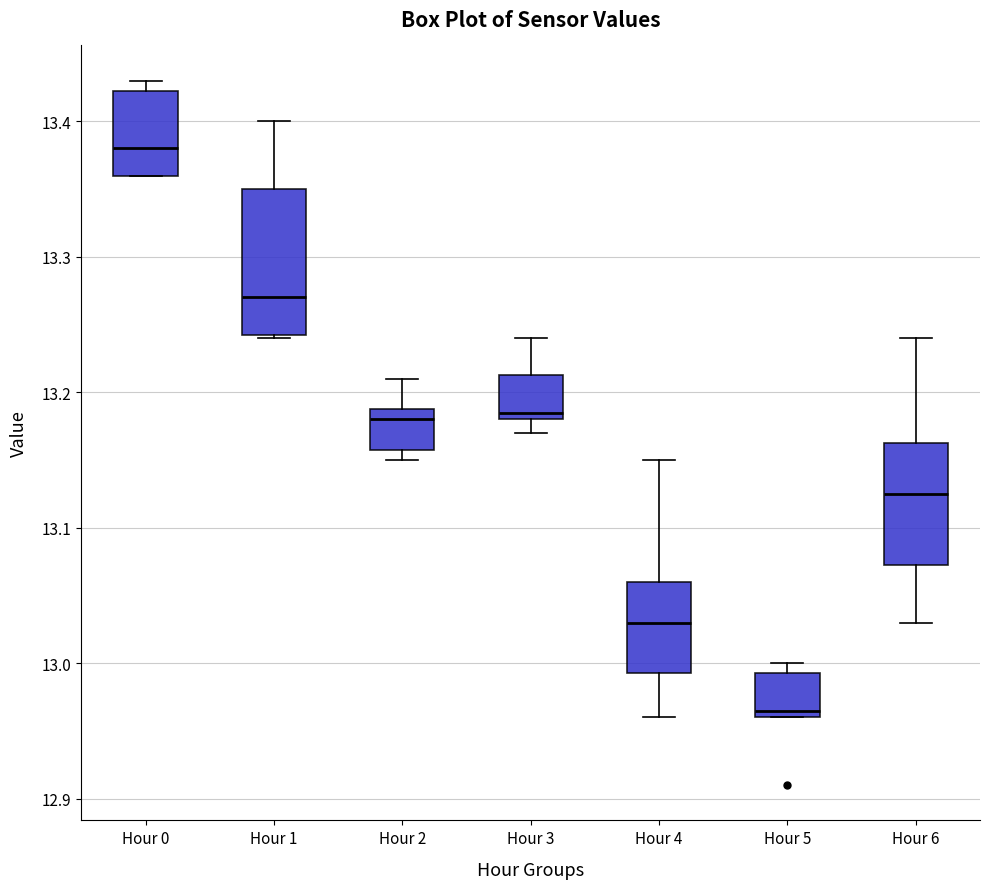

Reading left to right, read every box against the y-axis: the position of its median line, the range the box covers, and the ends of its whiskers. The values are not printed on the chart, so give them approximately, as read against the axis.

Hour 0: median 13.38, box 13.36 to 13.42, whiskers 13.36 to 13.43
Hour 1: median 13.27, box 13.24 to 13.35, whiskers 13.24 to 13.40
Hour 2: median 13.18, box 13.16 to 13.19, whiskers 13.15 to 13.21
Hour 3: median 13.19, box 13.18 to 13.21, whiskers 13.17 to 13.24
Hour 4: median 13.03, box 12.99 to 13.06, whiskers 12.96 to 13.15
Hour 5: median 12.97, box 12.96 to 12.99, whiskers 12.96 to 13.00
Hour 6: median 13.13, box 13.07 to 13.16, whiskers 13.03 to 13.24